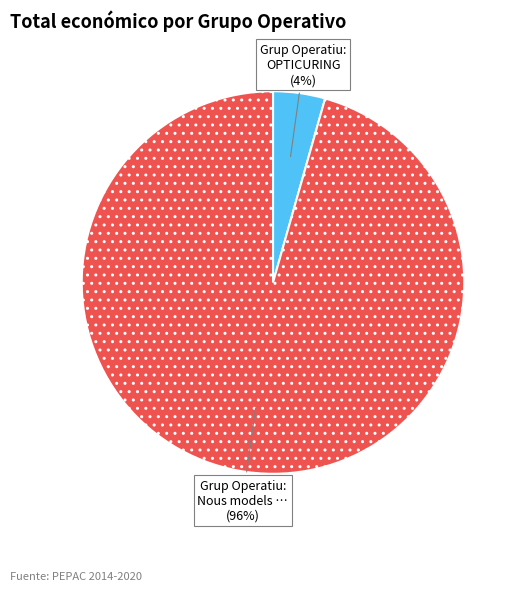

Is there any slice that represents more than half of the pie?

Yes